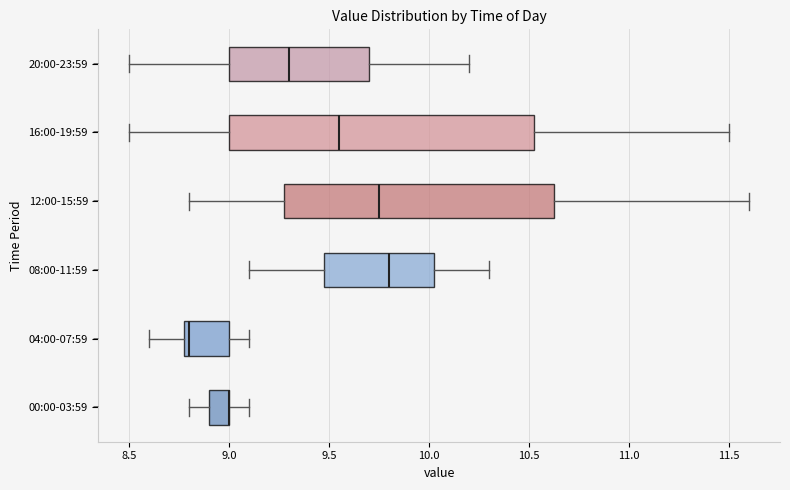

Where does the left whisker of the box for 16:00-19:59 end on the x-axis? The values are not printed on the chart, so give them approximately, as read against the axis.

8.50